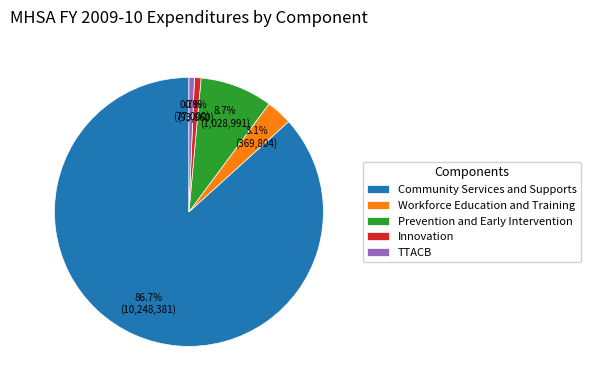

Does Community Services and Supports represent more than half of the total?

Yes